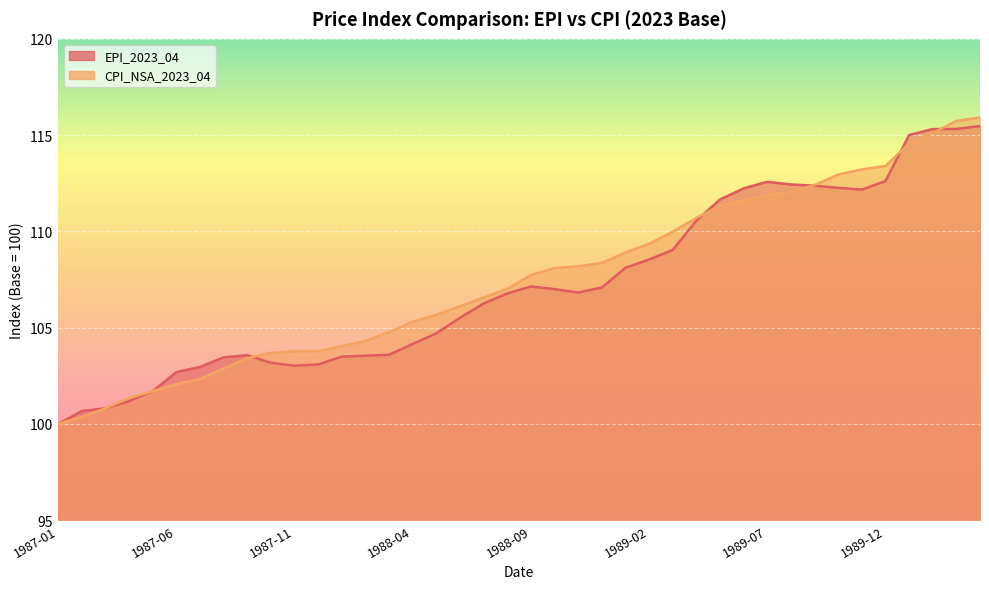

Which series changed the most between 1988-04 and 1988-12?

CPI_NSA_2023_04